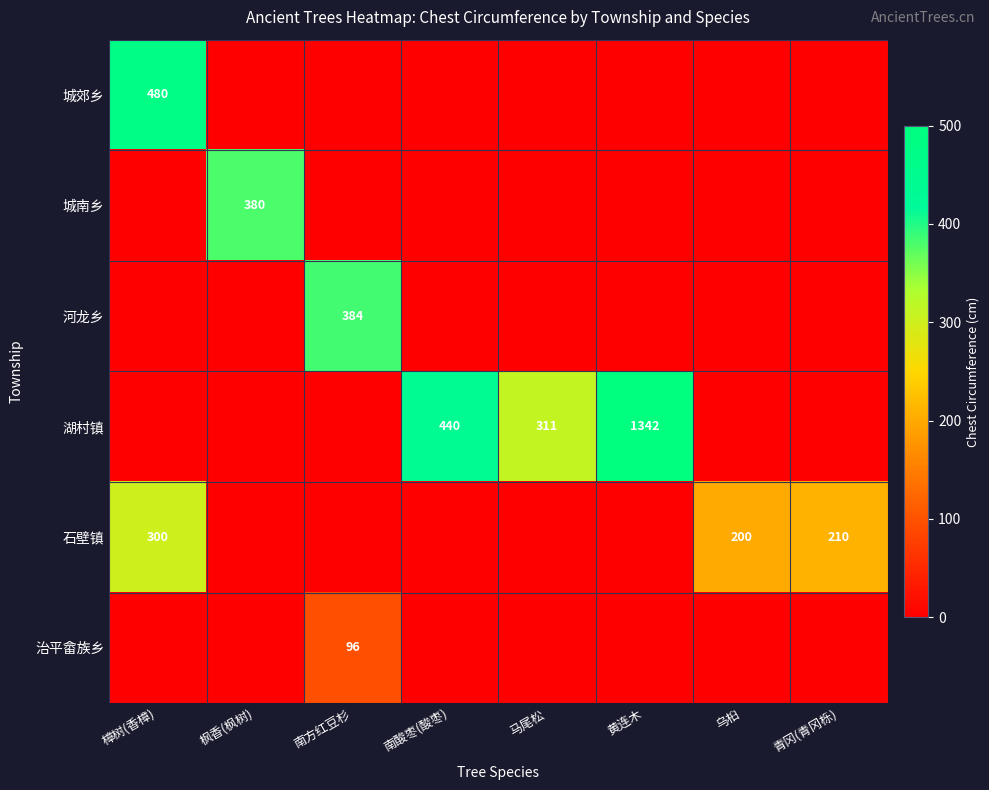

The 湖村镇 series shows 773 at 南酸枣(酸枣). True or false?

False